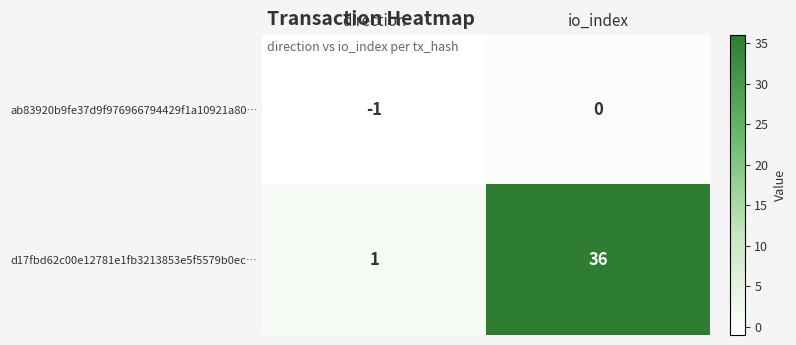

Where is d17fbd62c00e12781e1fb3213853e5f5579b0ec… nearest to the value 18?

direction